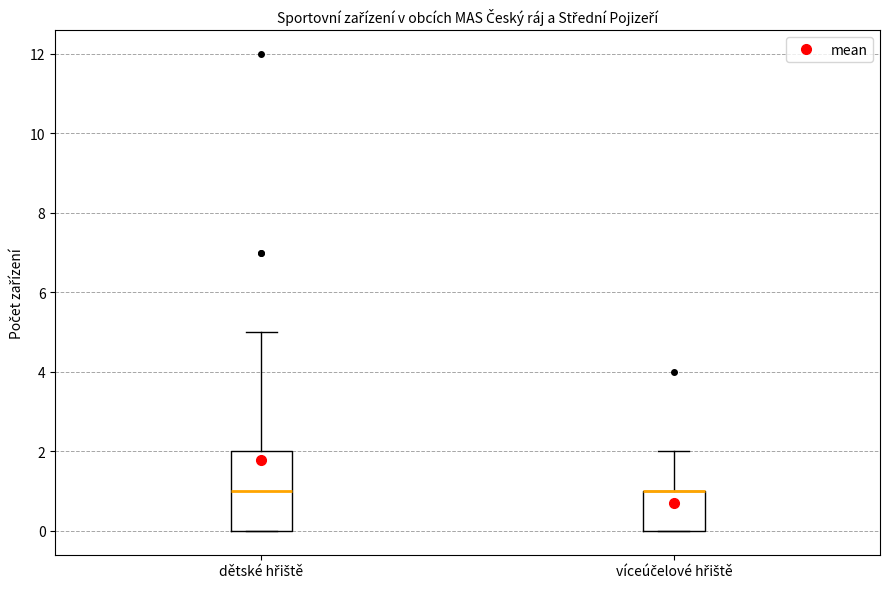

Reading left to right, read every box against the y-axis: the position of its median line, the range the box covers, and the ends of its whiskers. The values are not printed on the chart, so give them approximately, as read against the axis.

dětské hřiště: median 1, box 0 to 2, whiskers 0 to 5
víceúčelové hřiště: median 1 (drawn on the box's upper edge), box 0 to 1, whiskers 0 to 2